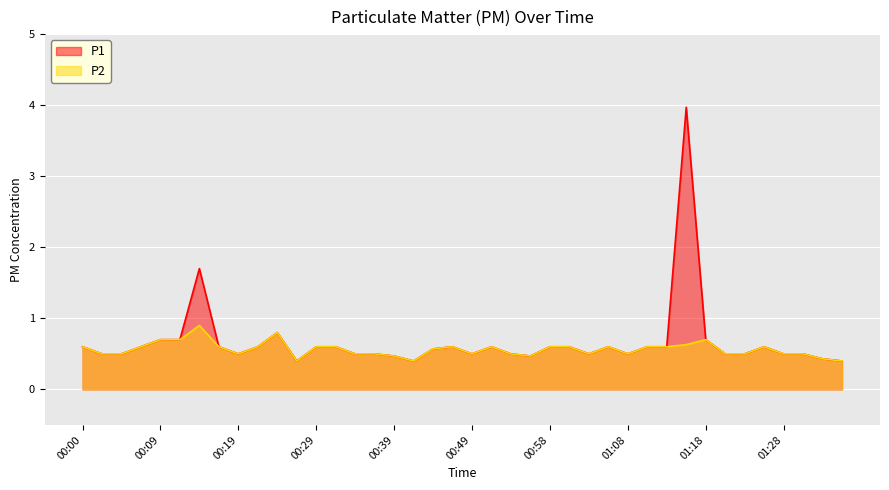

Rank the series by their maximum value, from highest to lowest.

P1, P2